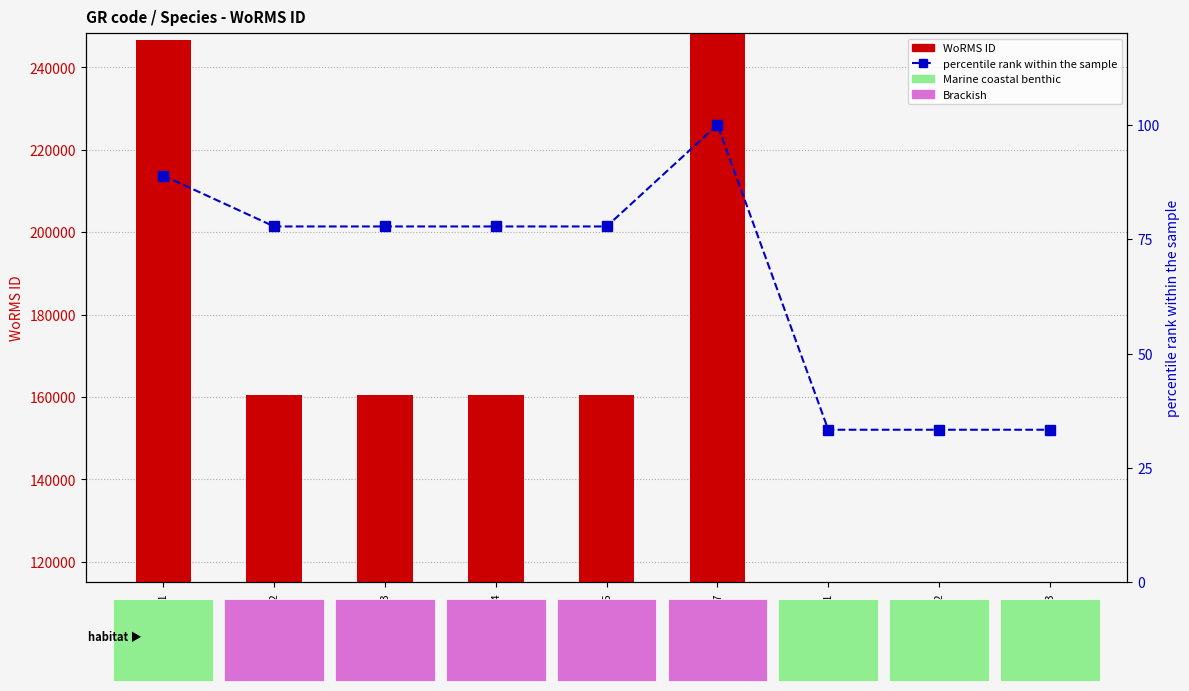

How many distinct data groups are displayed?

2